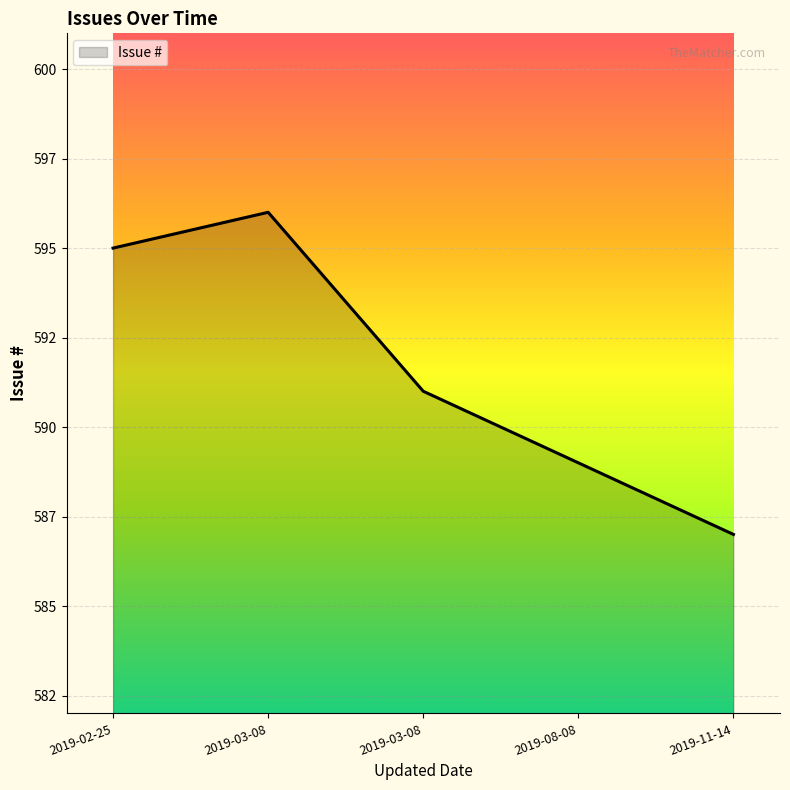

Approximately how many times larger is the value at 2019-03-08 compared to 2019-03-08?

1.0